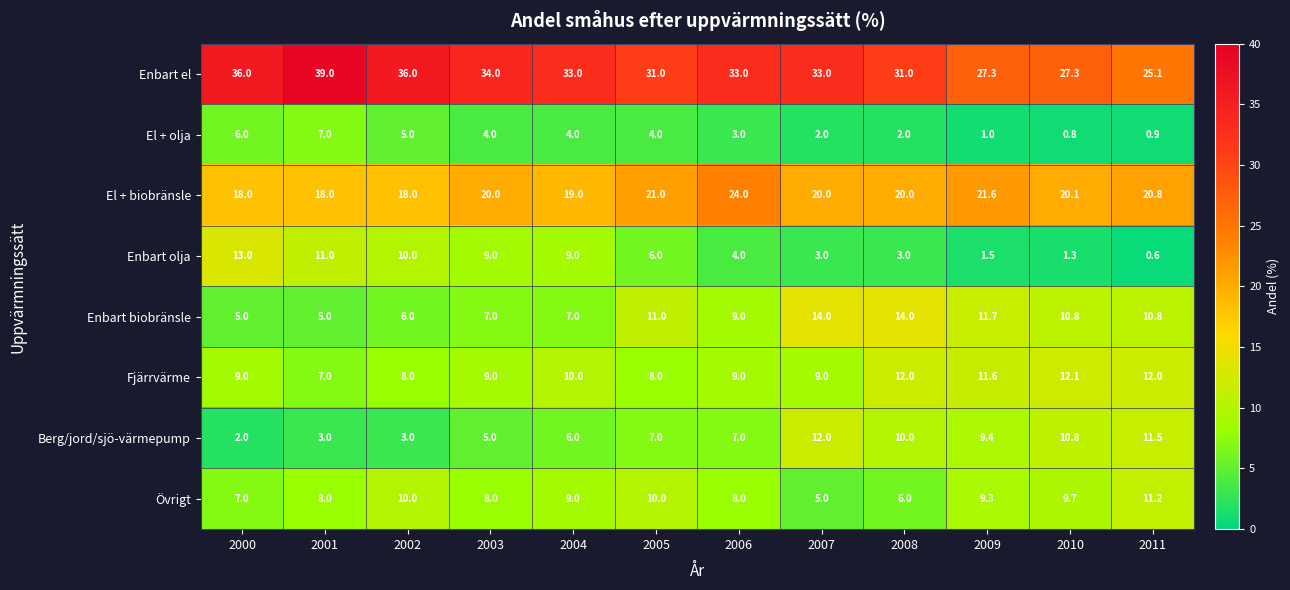

What is the difference between the maximum and second lowest values in the Berg/jord/sjö-värmepump series?

9.0